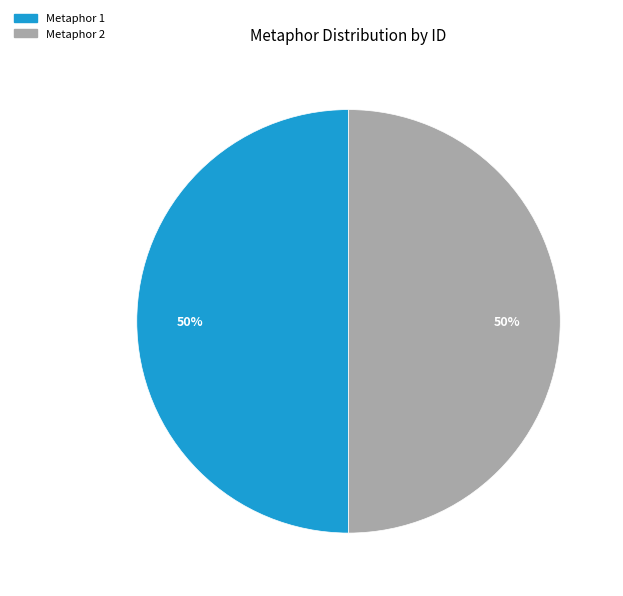

Count the number of slices in the pie.

2